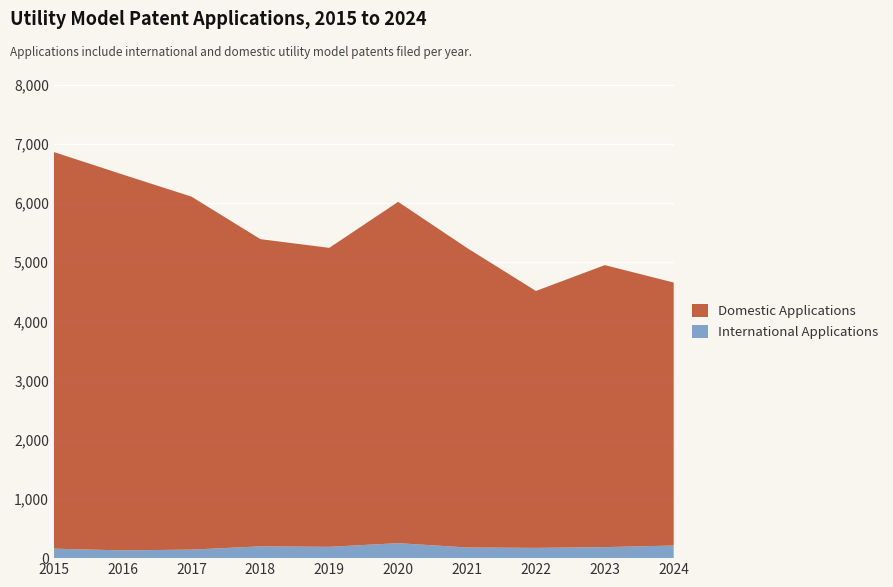

Reading right to left, extract all data points from this chart.

Total Applications: 4655	4949	4513	5239	6018	5241	5388	6106	6480	6860
International Applications: 213	186	173	180	253	191	199	144	131	160
Domestic Applications: 4442	4763	4340	5059	5765	5050	5189	5962	6349	6700